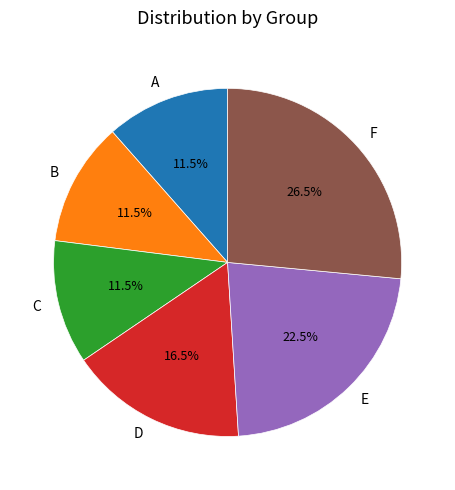

What percentage is NOT represented by D?

83.5%